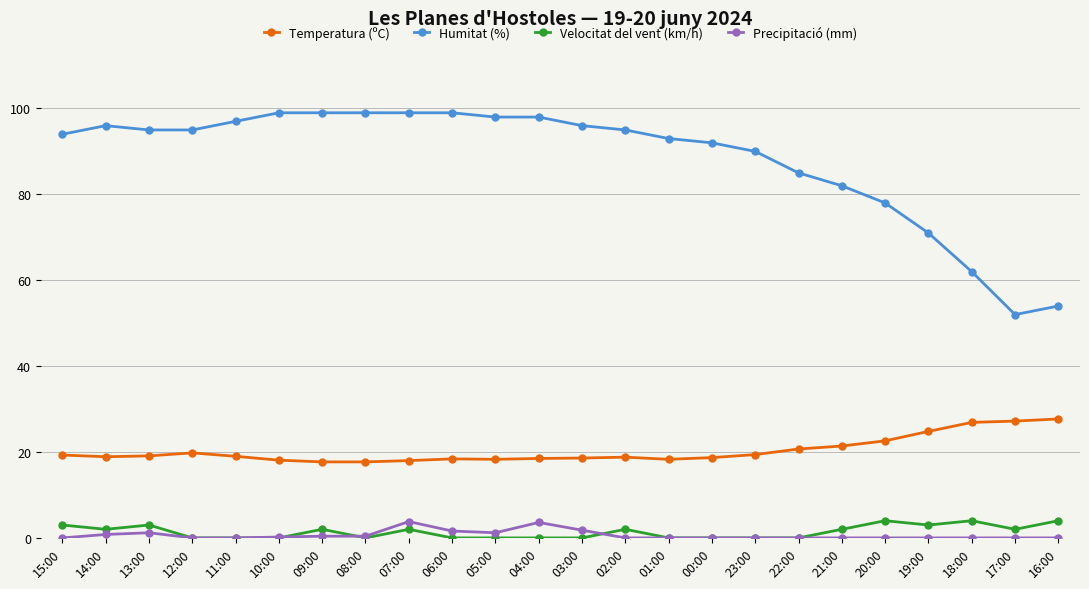

What is the label of the 24th point from the left?

16:00